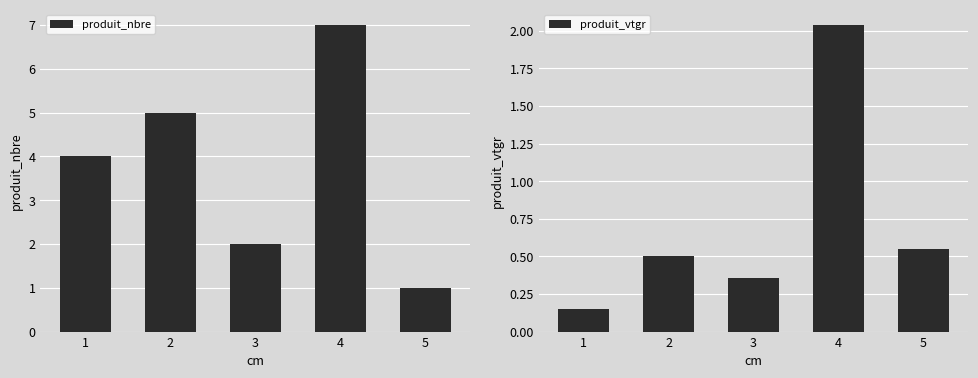

Read the produit_vtgr value at 2.

0.5